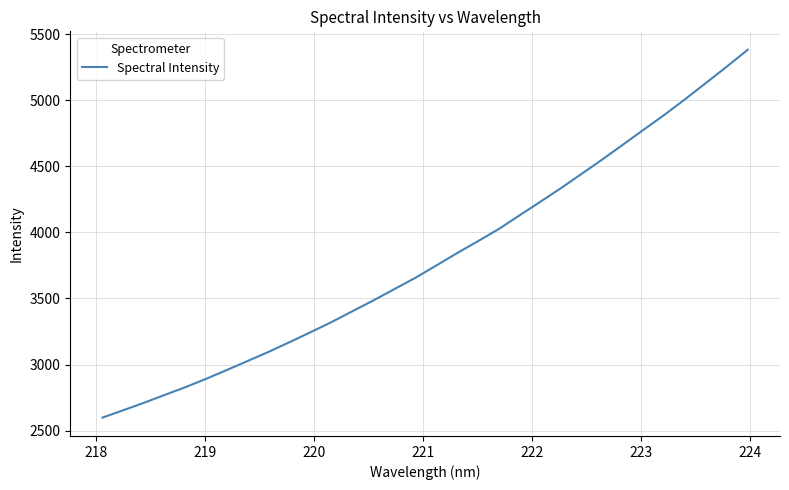

Reading left to right, transcribe all the data shown in this chart.

2598.4	2654.2	2711.0	2770.9	2829.9	2893.7	2960.7	3029.1	3098.0	3170.9	3245.5	3322.0	3403.6	3484.9	3569.8	3654.6	3747.1	3841.1	3931.1	4023.0	4126.5	4229.2	4333.5	4442.2	4551.6	4664.5	4778.4	4891.1	5009.9	5132.6	5256.1	5382.9